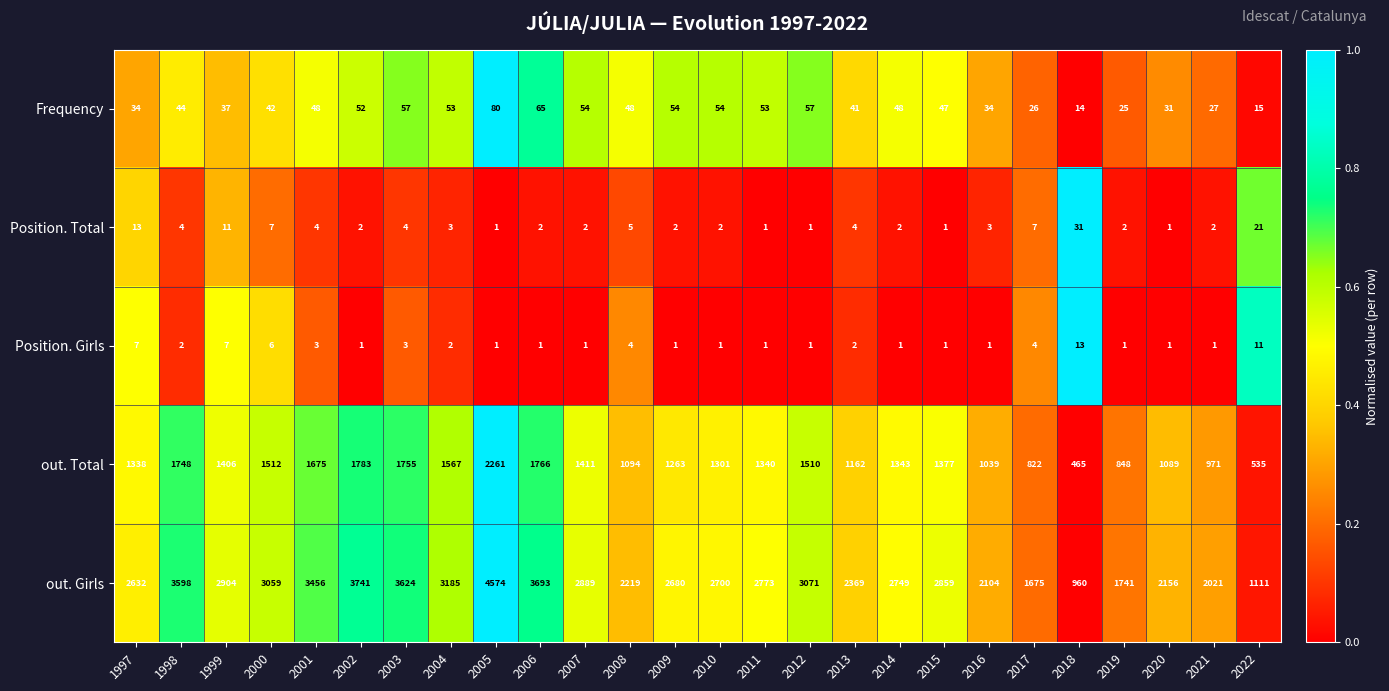

True or false: out. Total has a value of 1094 at 2008.

True